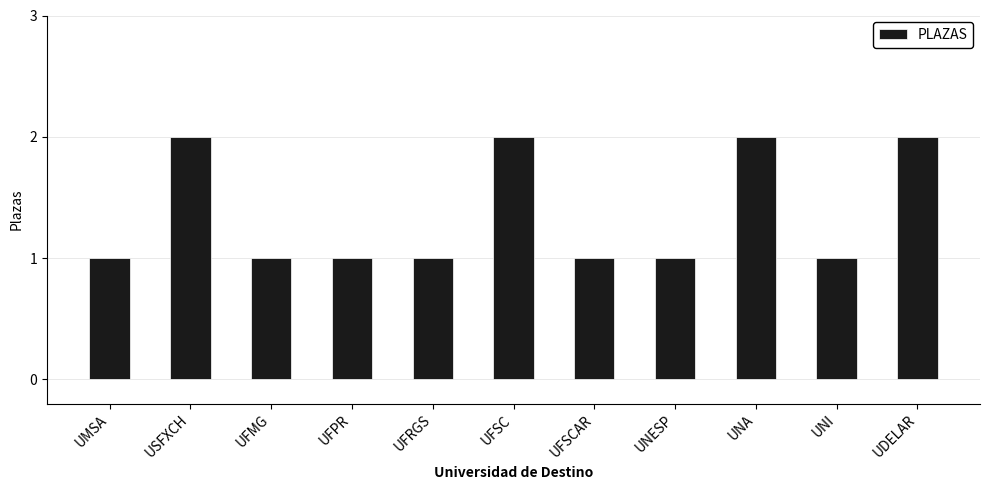

How many bars are there in total?

11